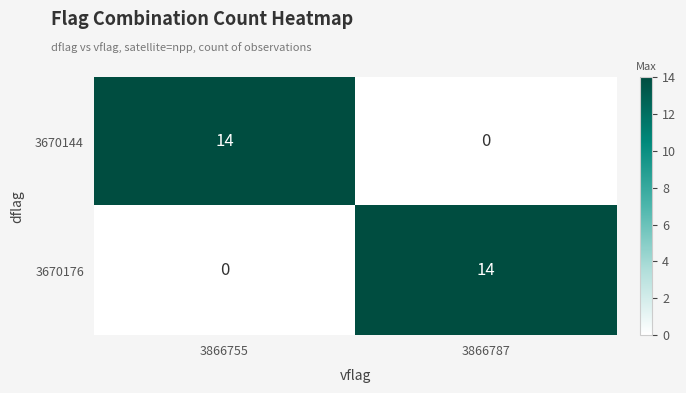

What is the approximate value of 3670144 at 3866755, to the nearest 5?

15